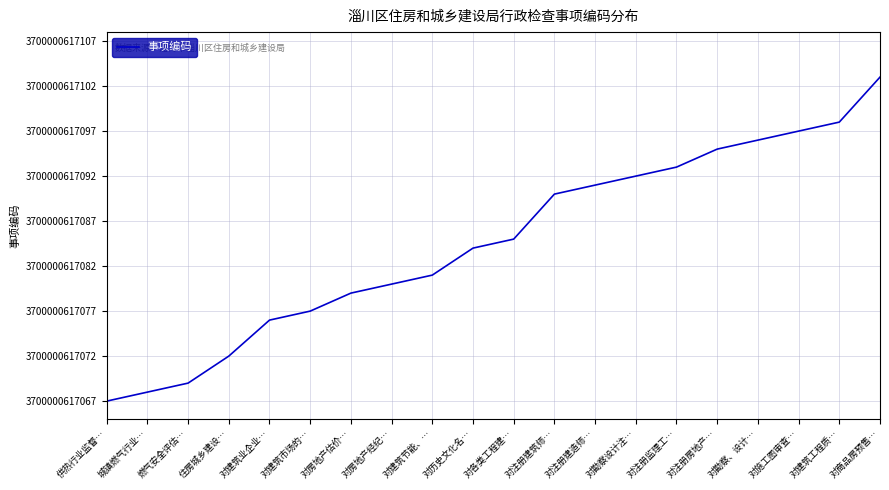

List the labels in order of value, largest first.

对商品房预售…, 对建筑工程质…, 对施工图审查…, 对勘察、设计…, 对注册房地产…, 对注册监理工…, 对勘察设计注…, 对注册建造师…, 对注册建筑师…, 对各类工程建…, 对历史文化名…, 对建筑节能、…, 对房地产经纪…, 对房地产估价…, 对建筑市场的…, 对建筑业企业…, 住房城乡建设…, 燃气安全评估…, 城镇燃气行业…, 供热行业监督…